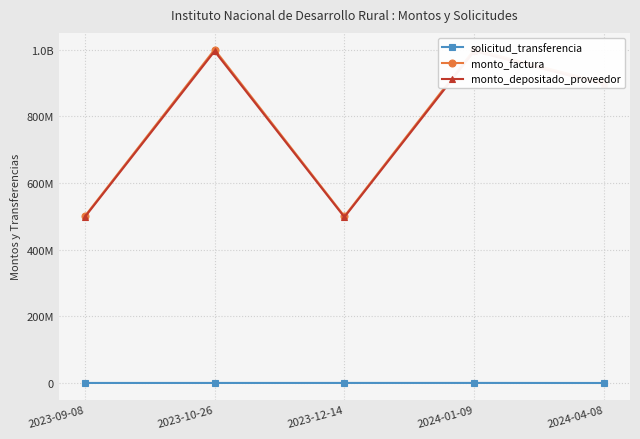

True or false: monto_factura and solicitud_transferencia intersect in this chart.

False